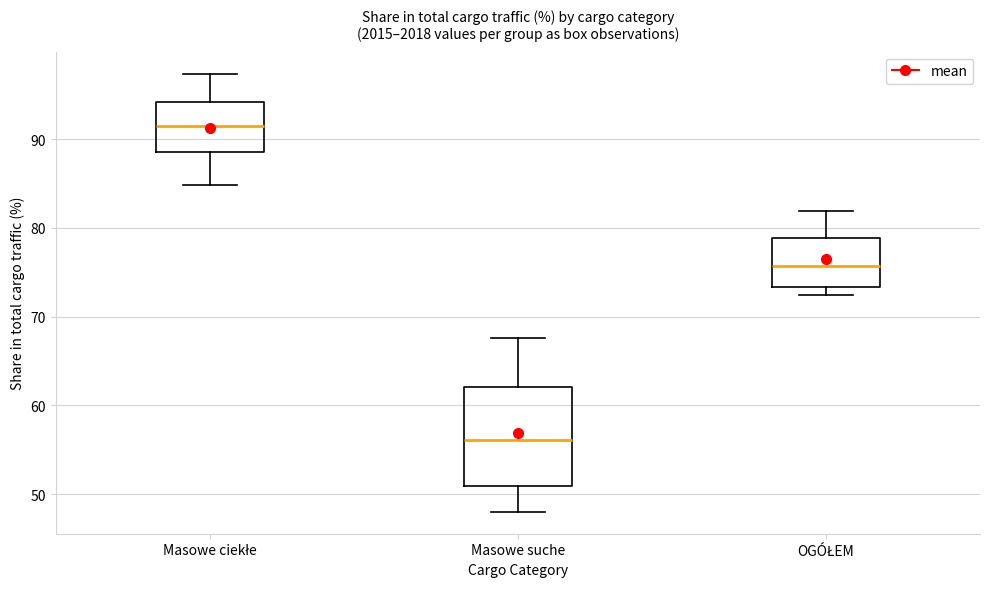

Where is the lower edge of the box for Masowe ciekłe on the y-axis? The values are not printed on the chart, so give them approximately, as read against the axis.

89